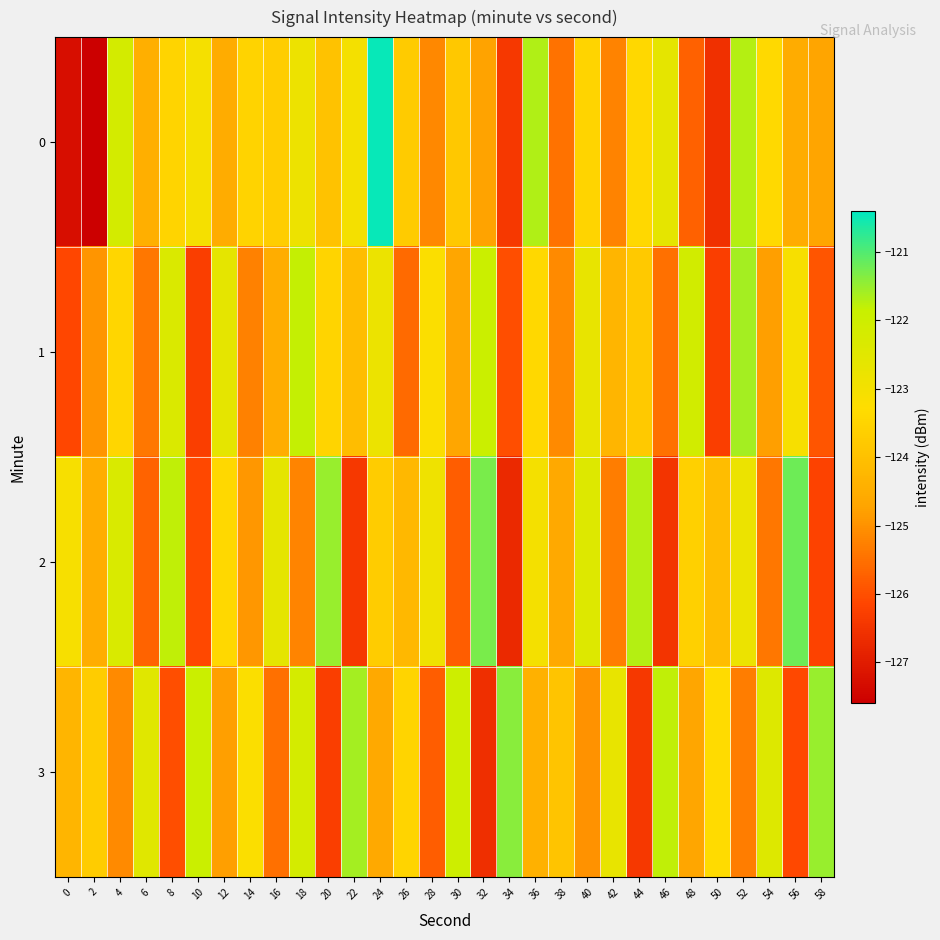

What is the spread (max minus min) of values at 28?

2.9